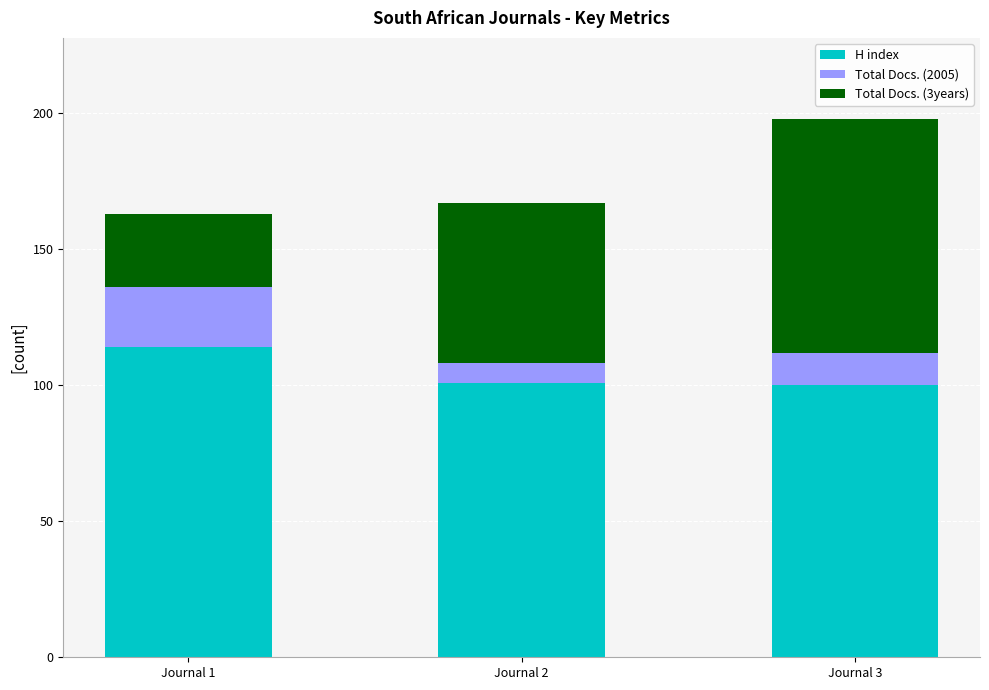

Is it true that H index equals 114 at Journal 1?

True